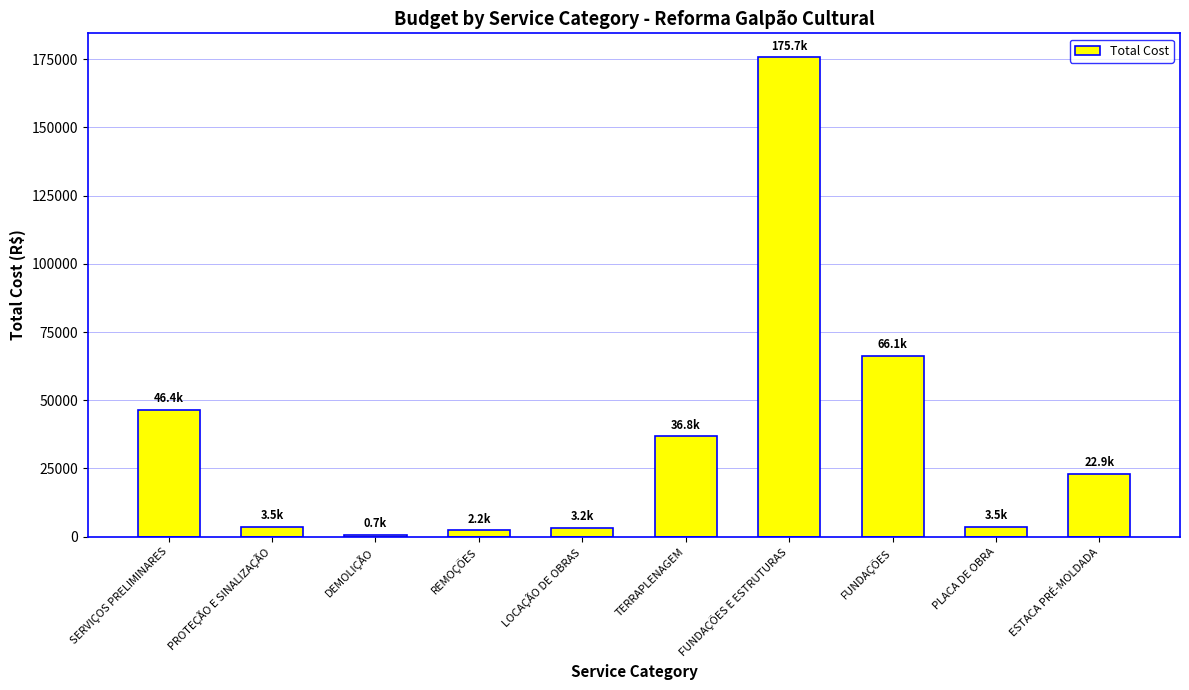

What is the change in value from SERVIÇOS PRELIMINARES to ESTACA PRÉ-MOLDADA?

-23528.7